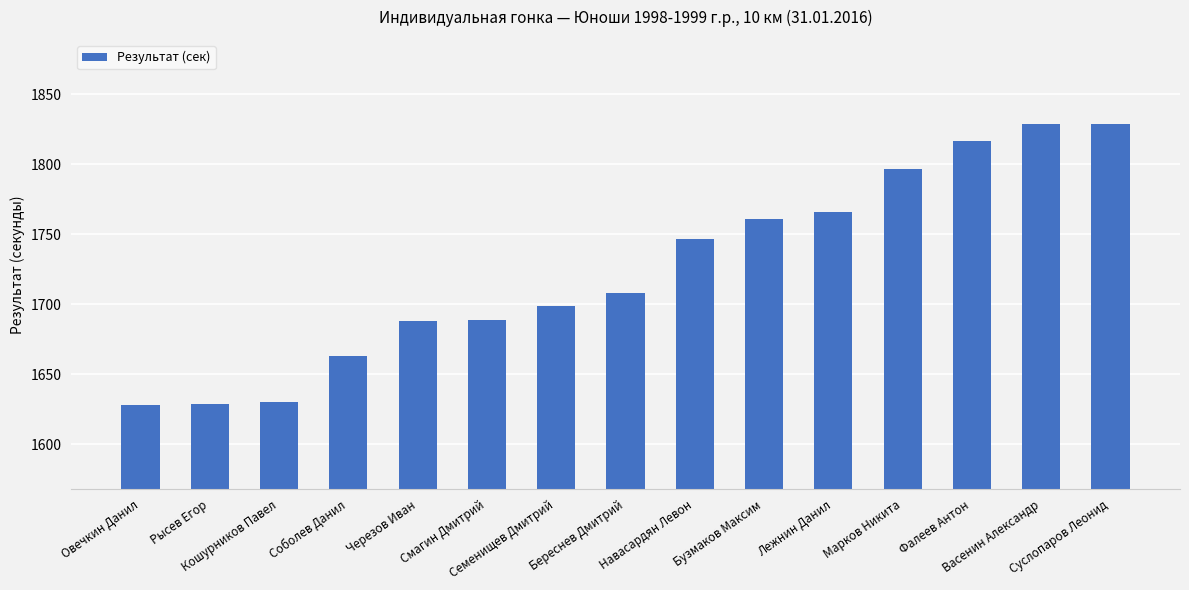

What is the difference between the second highest and minimum values?

201